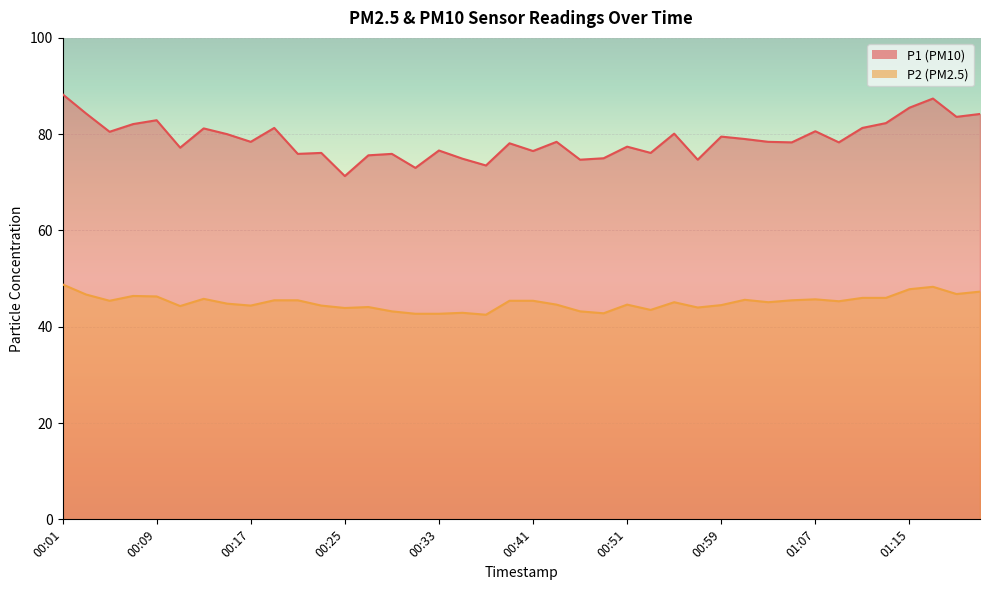

What are all the series names shown in the legend?

P1, P2